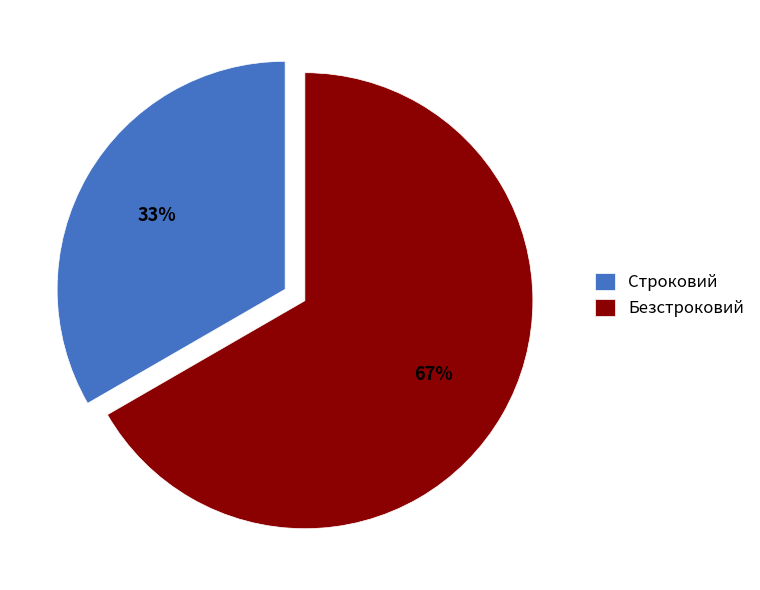

To the nearest percent, what percentage of the pie is Строковий?

33%